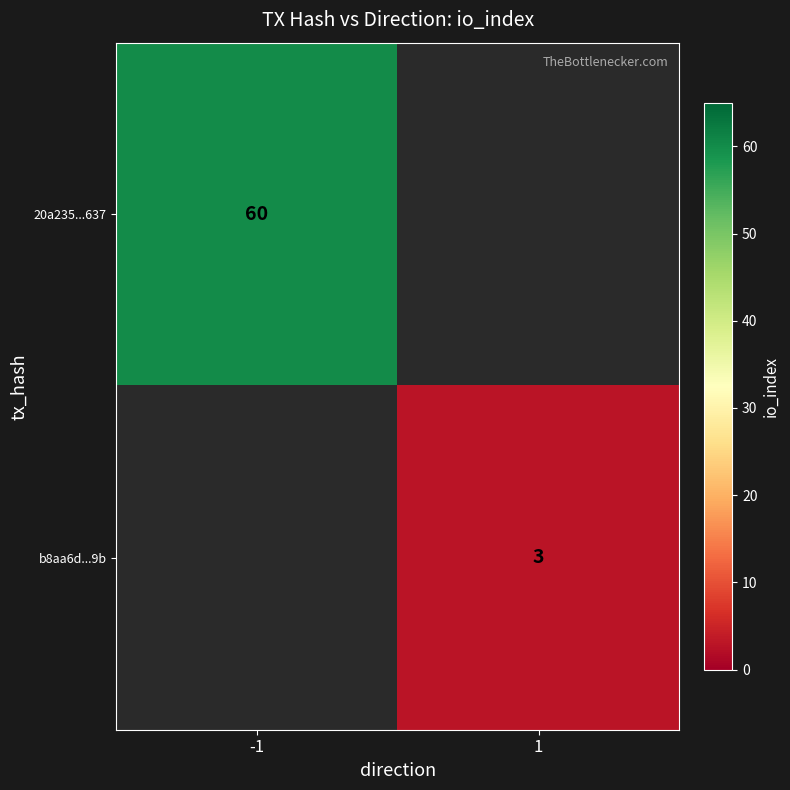

Is it true that b8aa6d...9b equals 5.1 at 1?

False